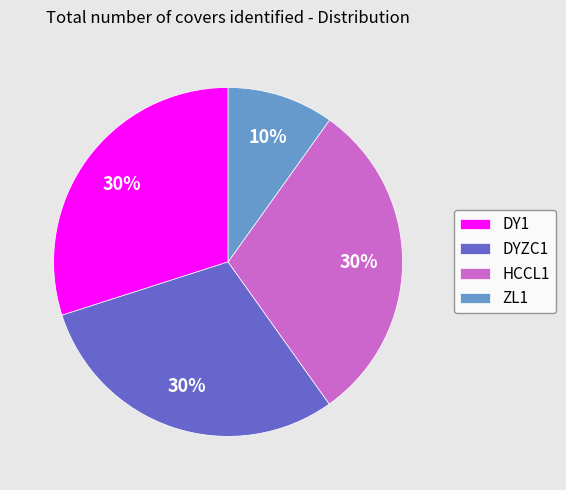

Which category has the smallest portion of the pie?

ZL1